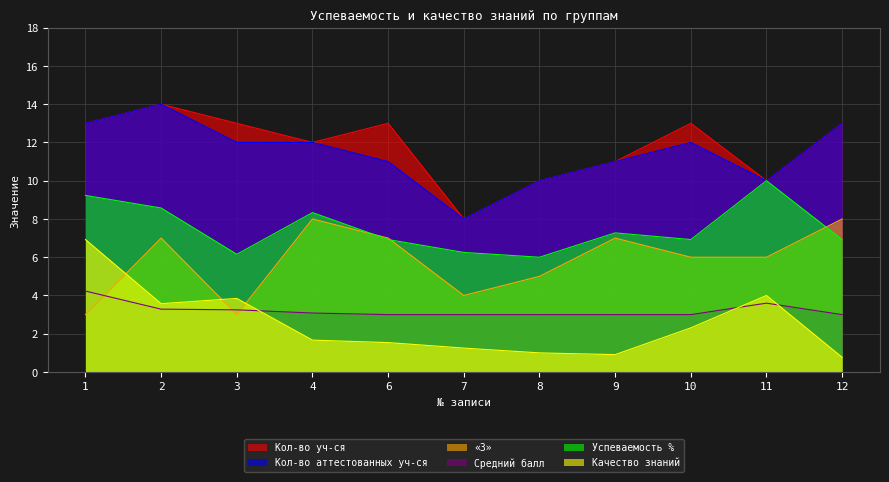

How many times do Качество знаний and «3» cross each other?

3